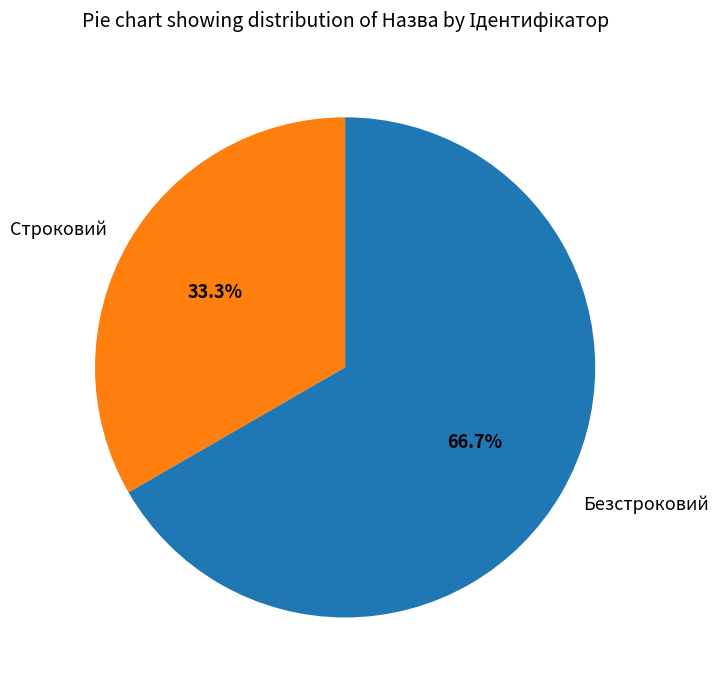

Which has a higher value, Строковий or Безстроковий?

Безстроковий